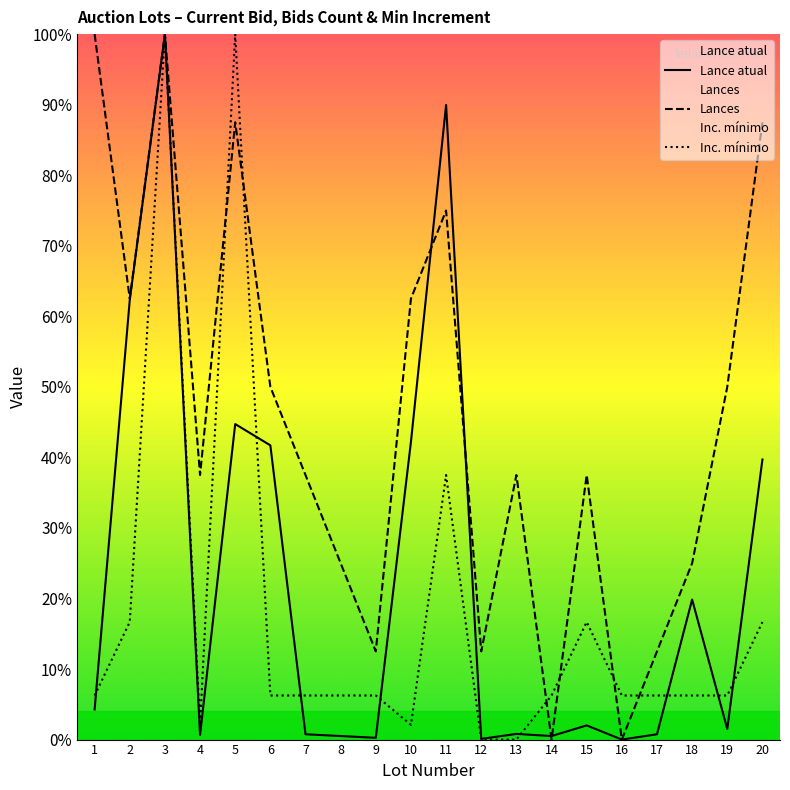

How many values in the Lance atual series exceed 2?

10